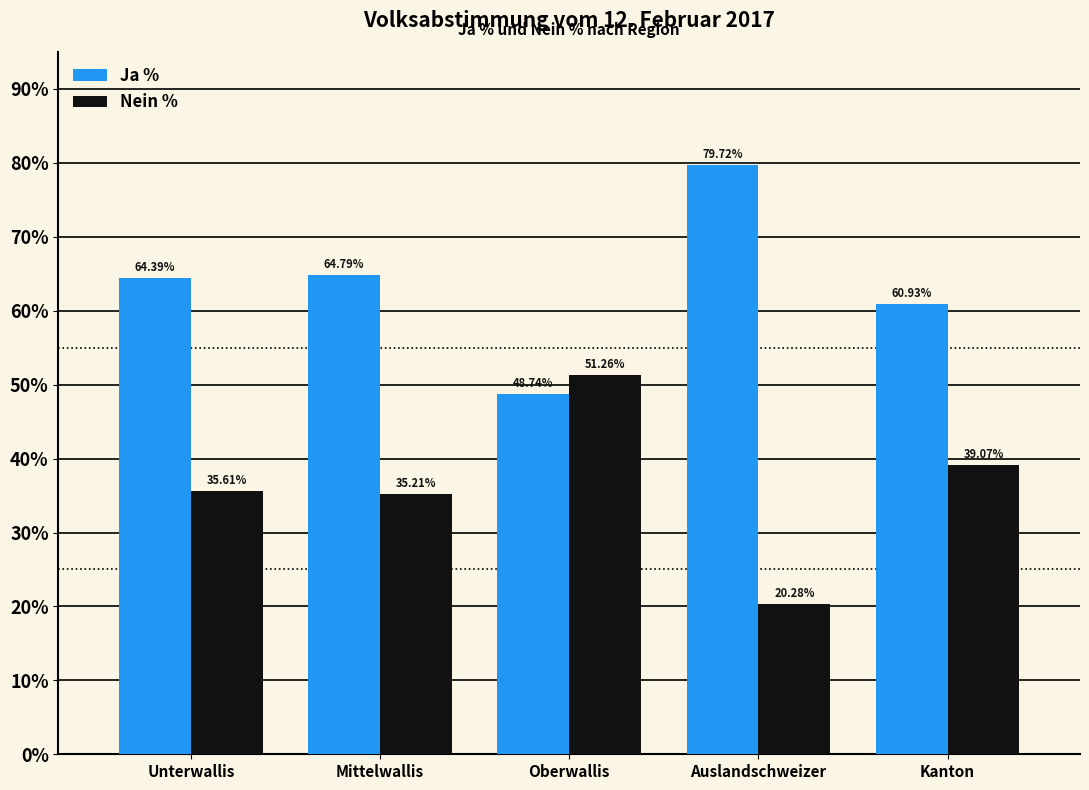

The Nein % series shows 39.1 at Kanton. True or false?

True